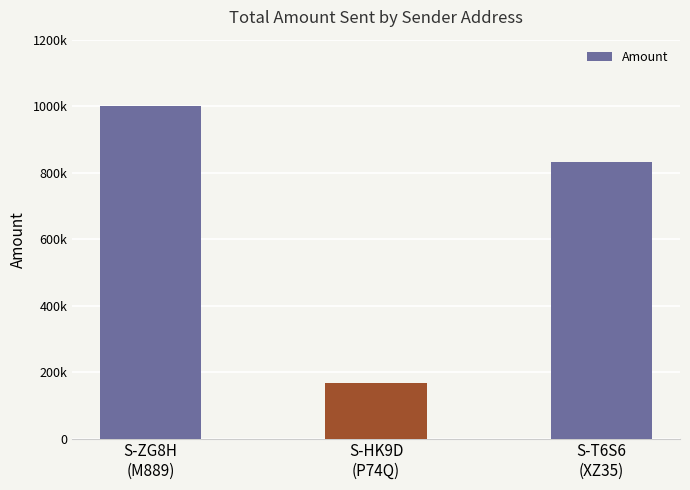

List the labels in order of value, smallest first.

S-HK9D
(P74Q), S-T6S6
(XZ35), S-ZG8H
(M889)